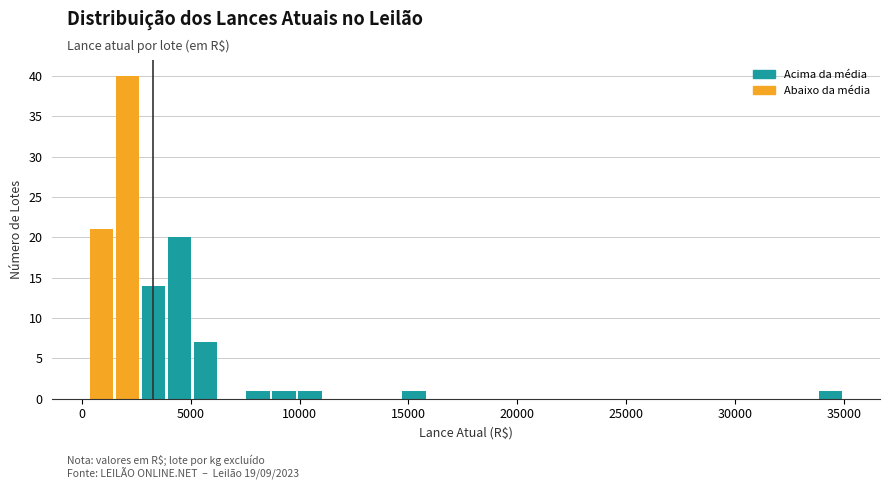

Around what value on the x-axis is the tallest bar? Give the approximate position of its centre, as read against the axis.

2000